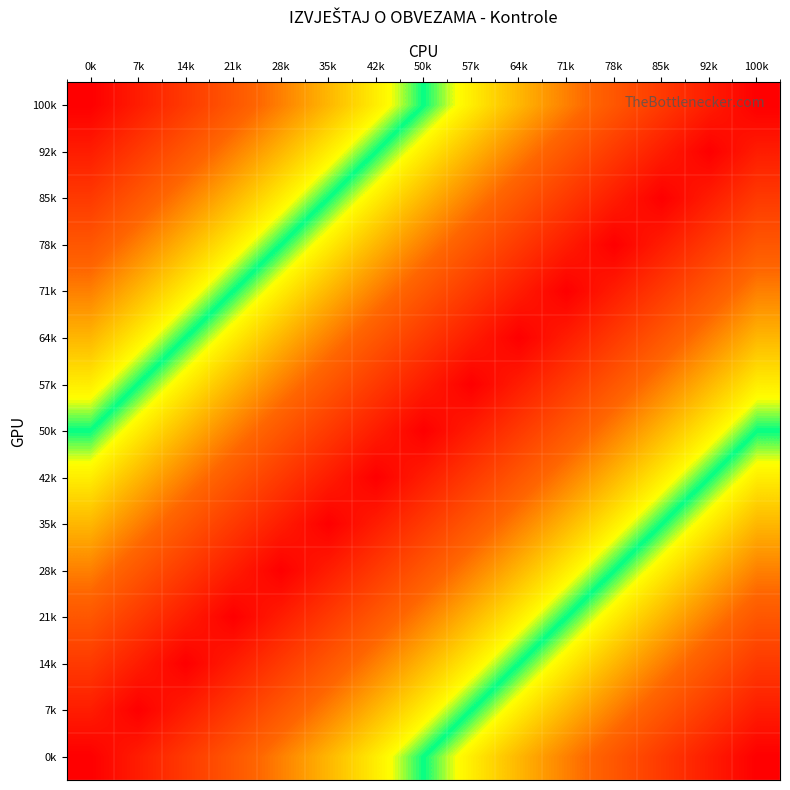

What is the difference between the highest and lowest values at 57k?

0.9